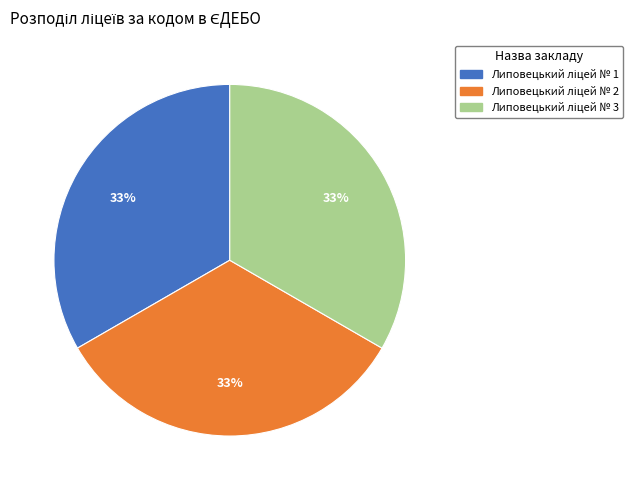

Is there a majority slice in this chart?

No